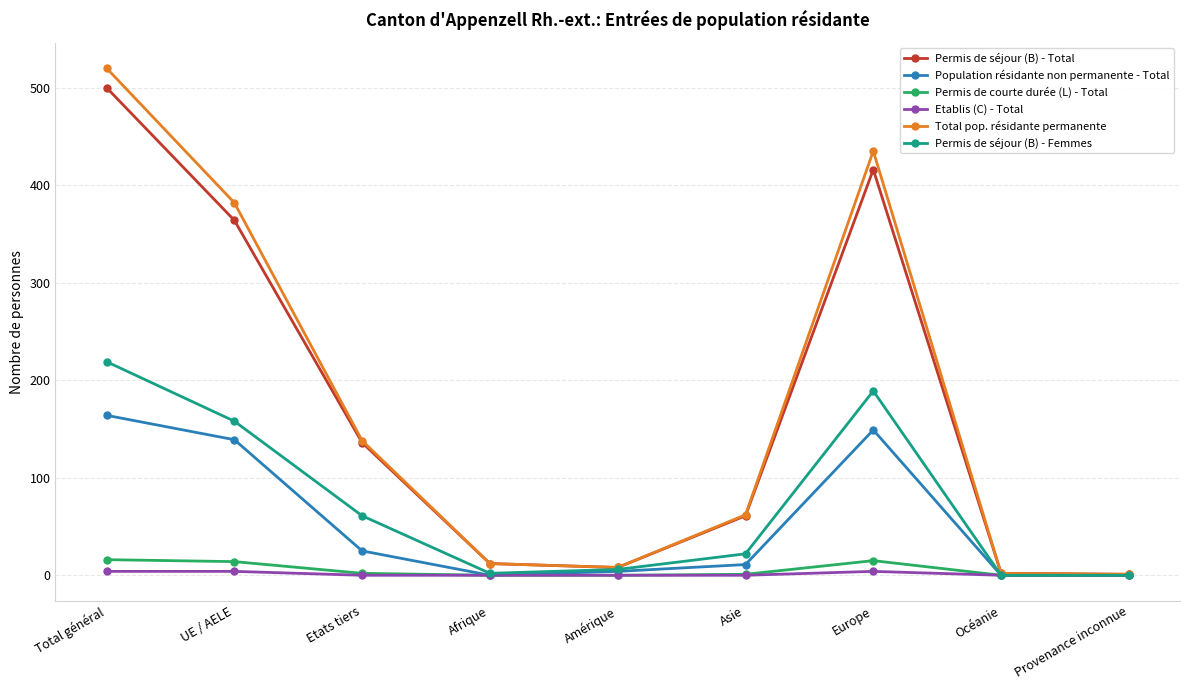

Between Etats tiers and Amérique, which series saw the biggest shift?

Total pop. résidante permanente